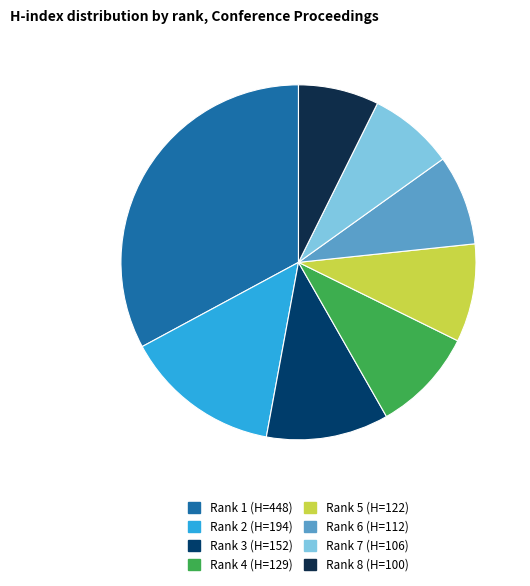

What percentage is the Rank 7 (H=106) slice, to the nearest percent?

8%